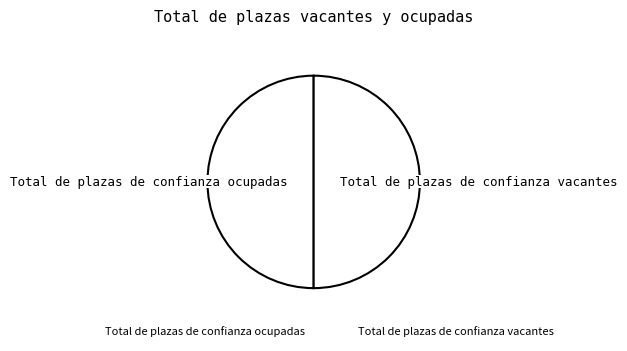

Count the number of slices in the pie.

2